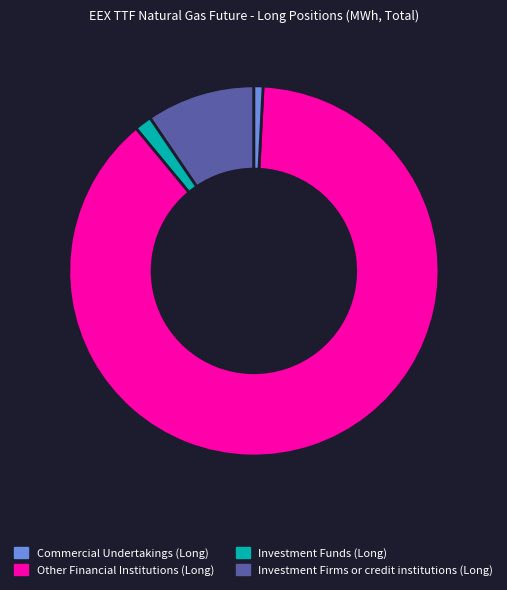

Is there a majority slice in this chart?

Yes